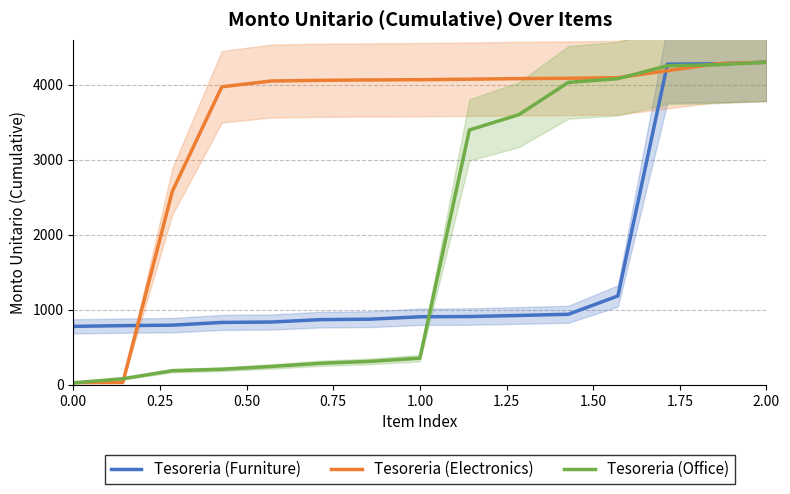

What is the highest value of the Tesoreria (Electronics) series?

4300.0